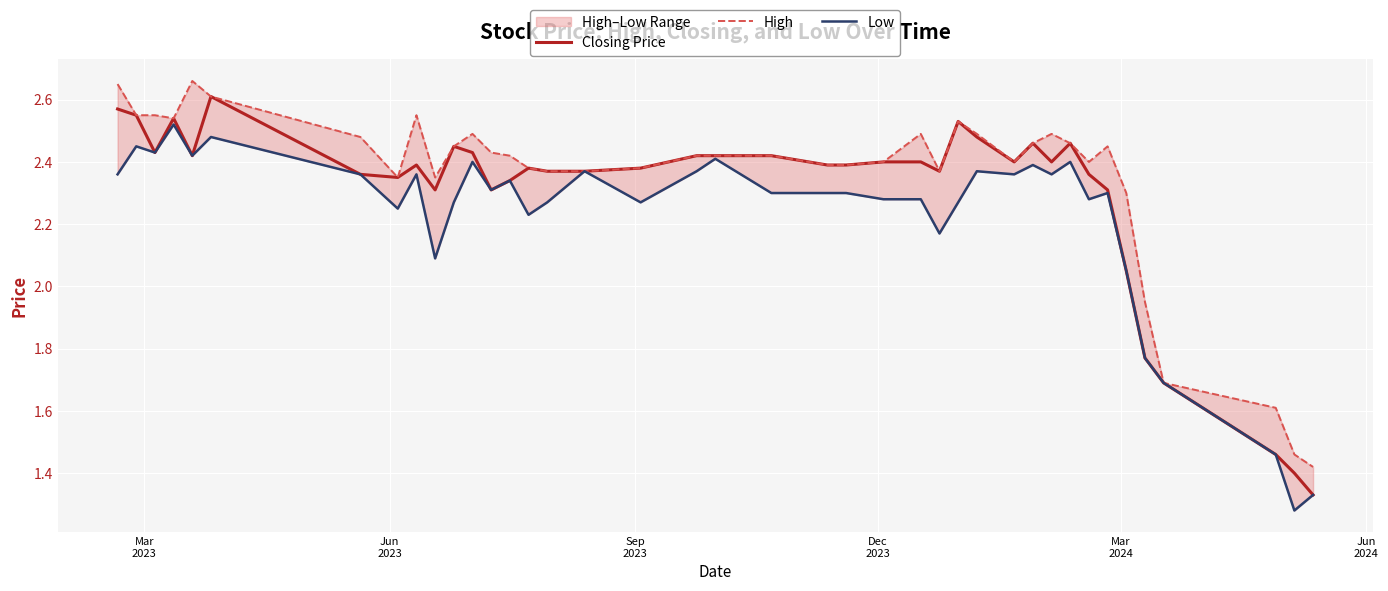

What is the highest value of the High series?

2.7